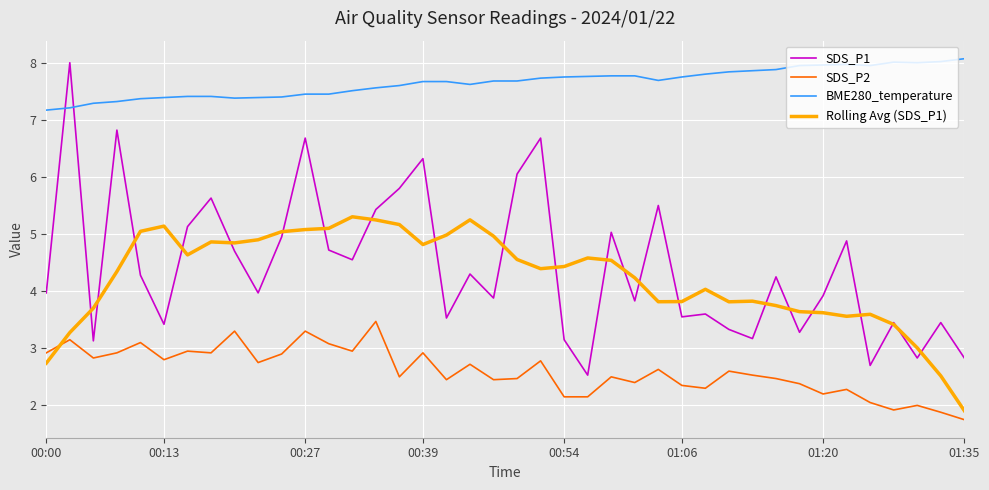

What is the minimum value shown in the chart?

1.8